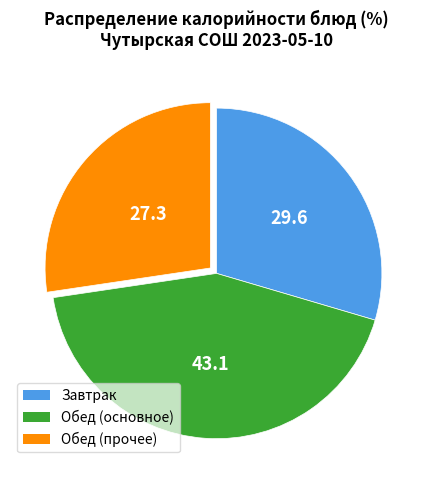

Count the number of slices in the pie.

3